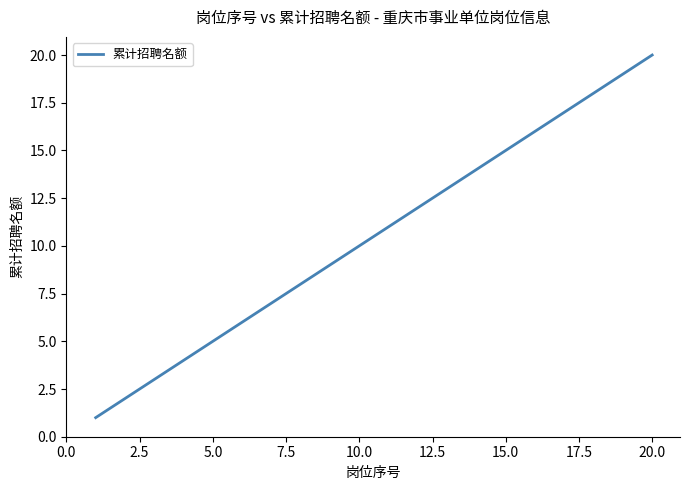

How many distinct data groups are displayed?

1